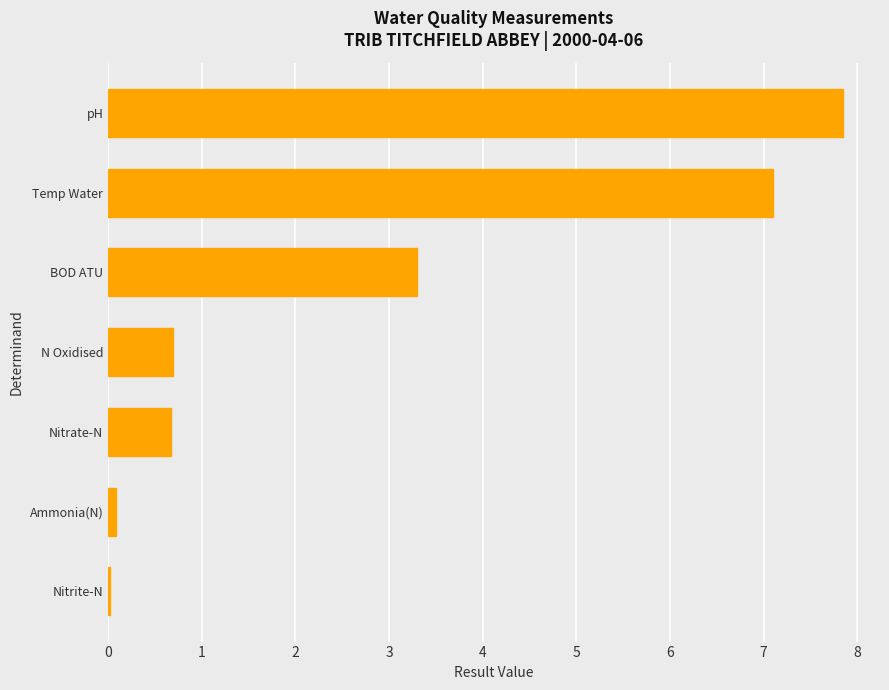

The chart shows a value of 7.1 at Temp Water. True or false?

True